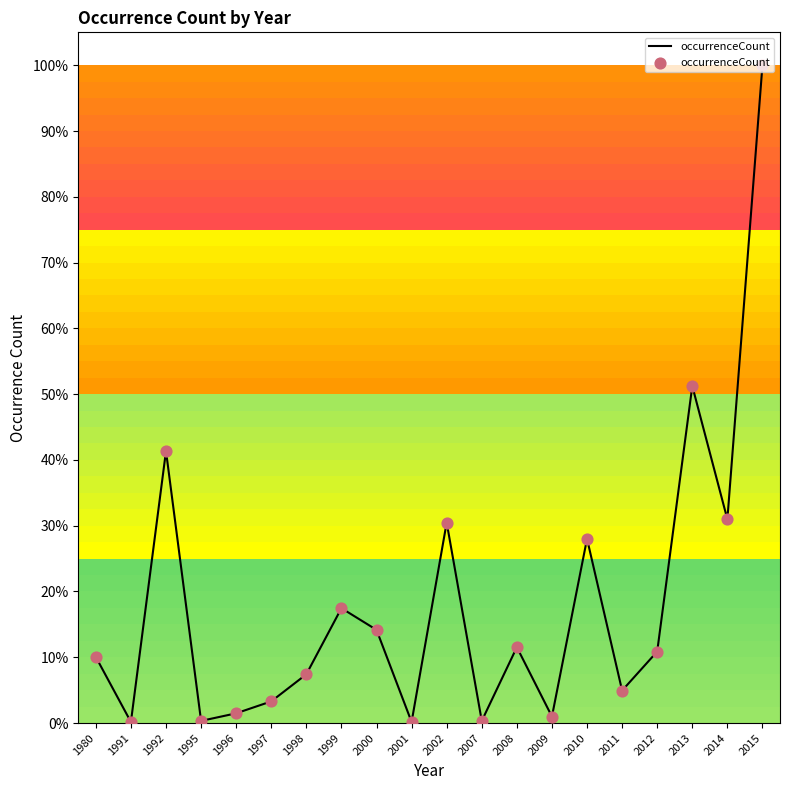

Which has a higher value, 2011 or 2001?

2011